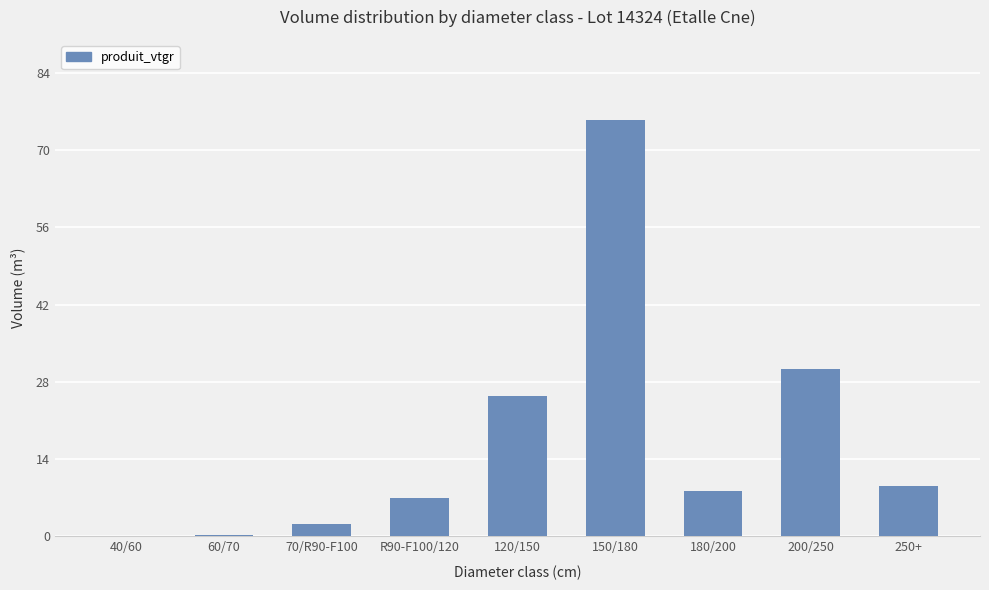

True or false: the data shows 30.4 at 200/250.

True